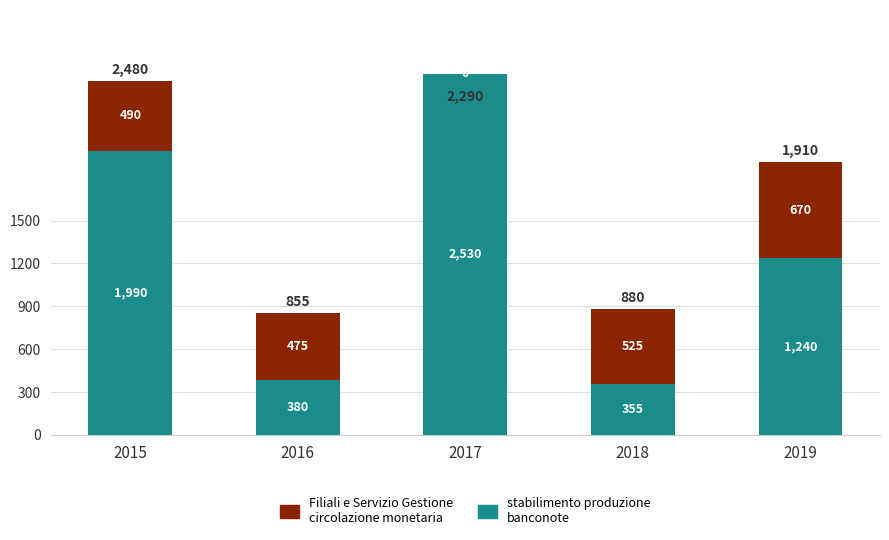

Are the bars horizontal?

No